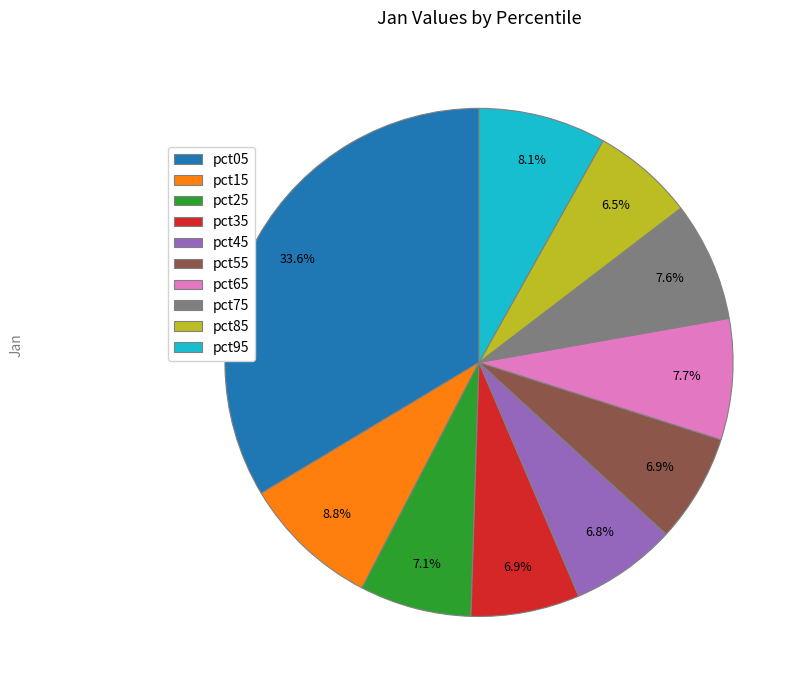

How much of the chart is everything except pct65?

92.3%